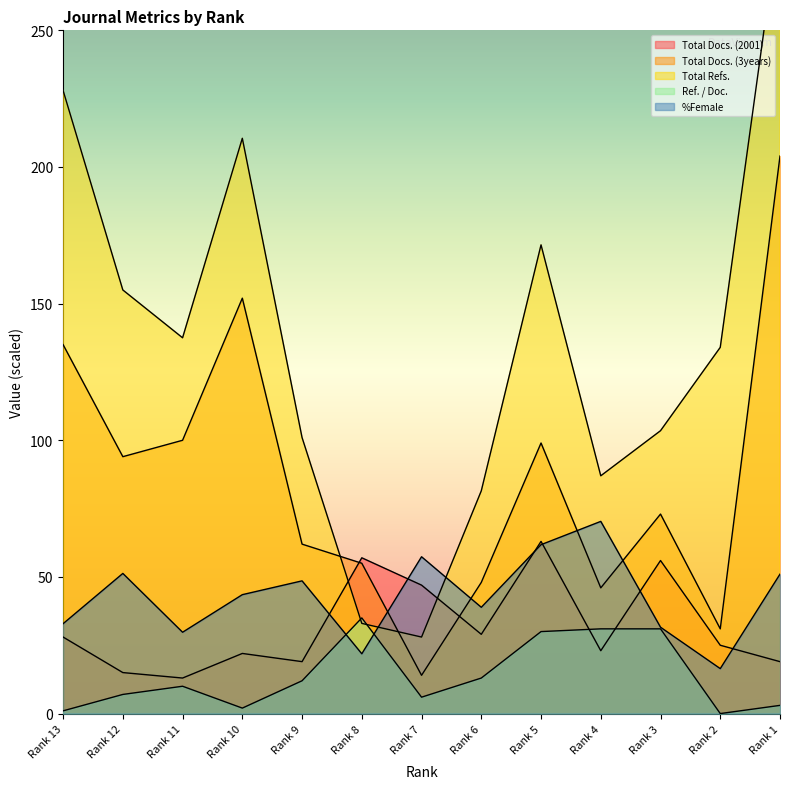

Reading left to right, extract all data points from this chart.

Total Docs. (2001): 28.0	15.0	13.0	22.0	19.0	57.0	47.0	29.0	63.0	23.0	56.0	25.0	19.0
Total Docs. (3years): 135.0	94.0	100.0	152.0	62.0	55.0	14.0	48.0	99.0	46.0	73.0	31.0	204.0
Total Refs.: 228.0	155.0	137.5	210.5	101.0	33.0	28.0	81.5	171.5	87.0	103.5	134.0	292.5
Ref. / Doc.: 1.0	7.0	10.0	2.0	12.0	35.0	6.0	13.0	30.0	31.0	31.0	0.0	3.0
%Female: 32.9	51.3	29.8	43.5	48.6	21.9	57.4	38.9	61.8	70.3	31.6	16.4	51.0